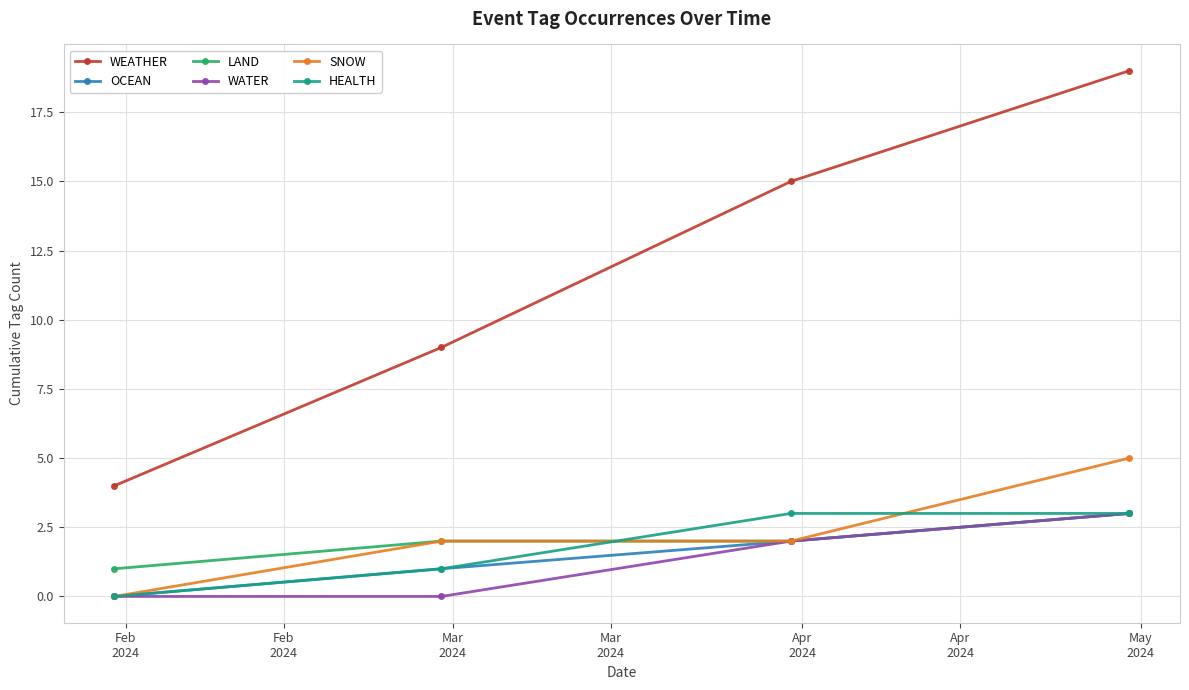

True or false: SNOW and WEATHER cross at least once.

False